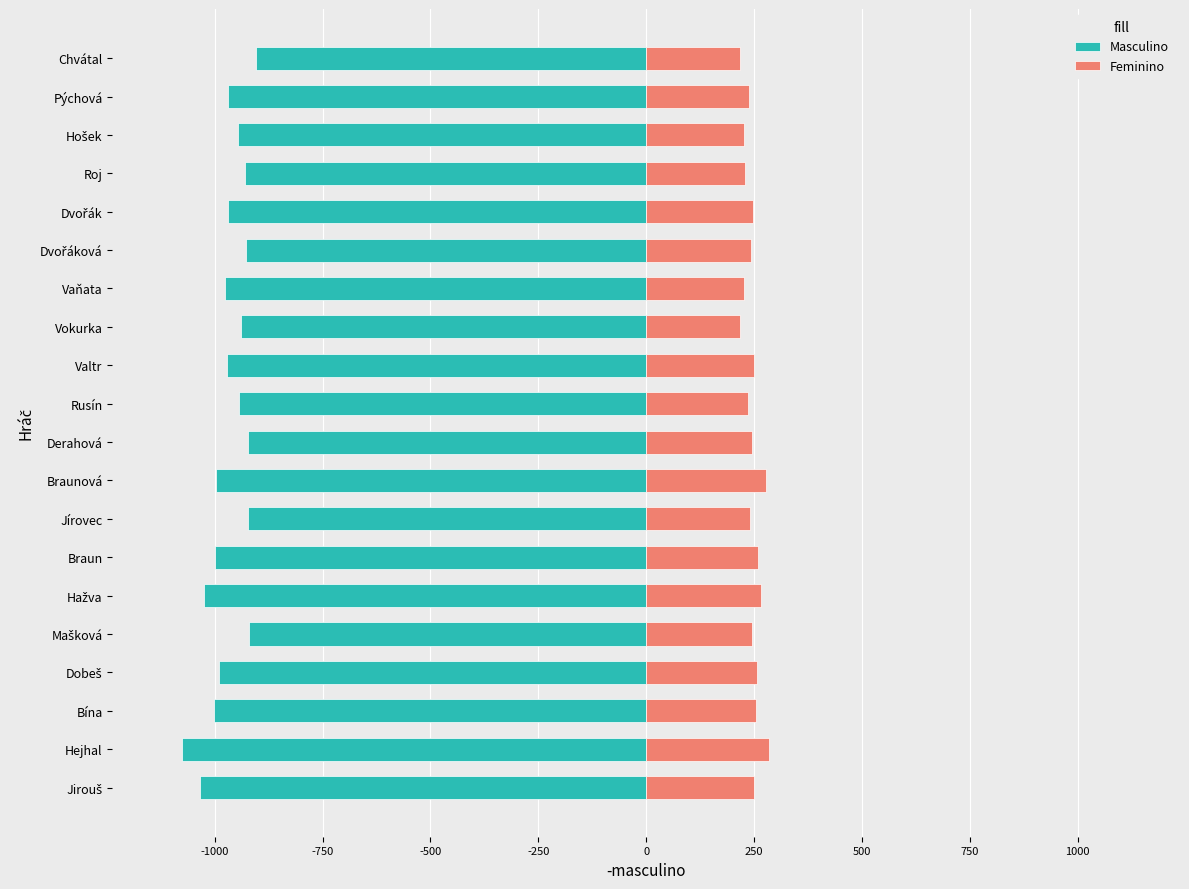

How many values in the Masculino series exceed -969?

9